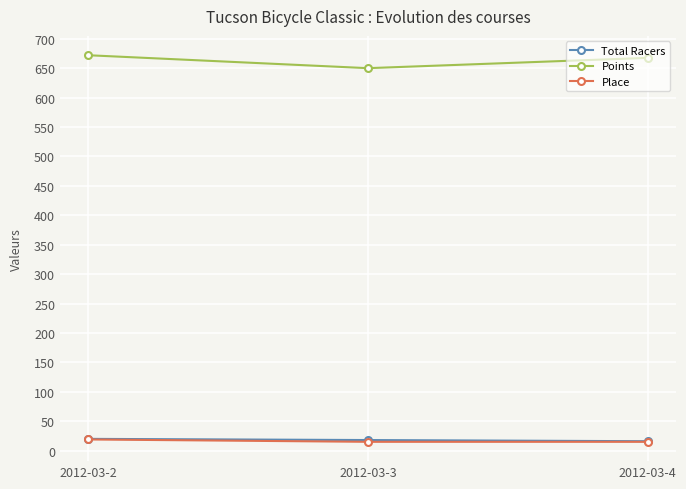

What is the minimum value for Total Racers?

16.0